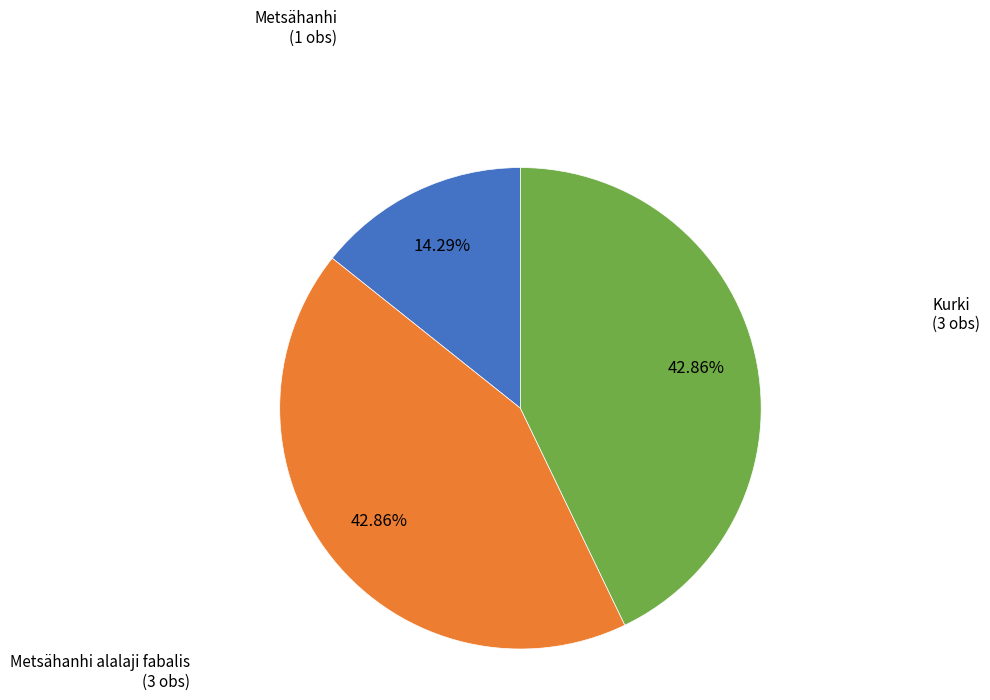

Does any single category account for the majority?

No